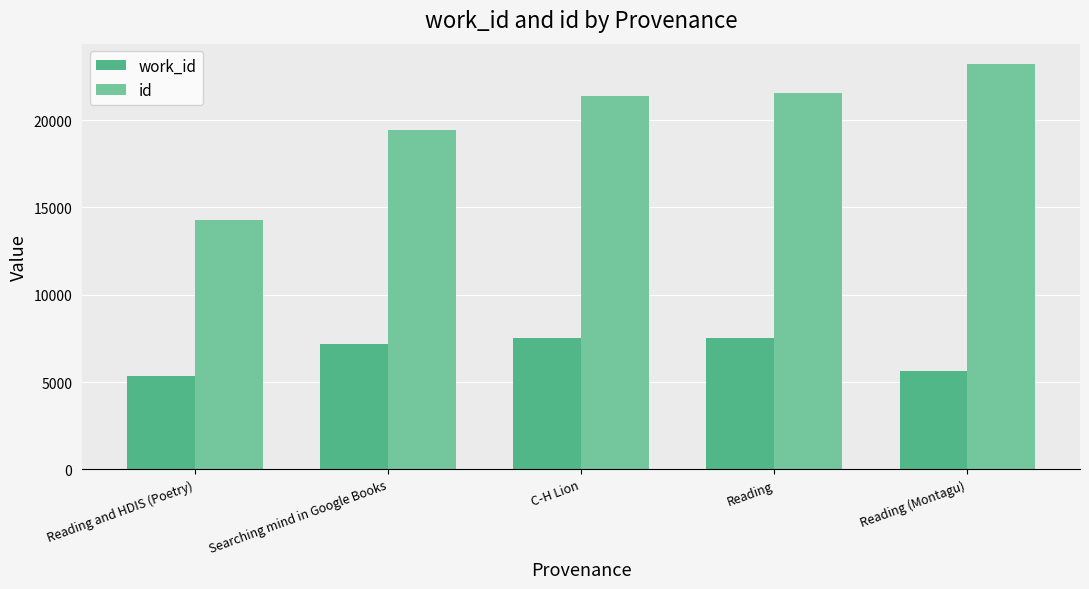

What is the difference between the maximum and minimum values in the id series?

8920